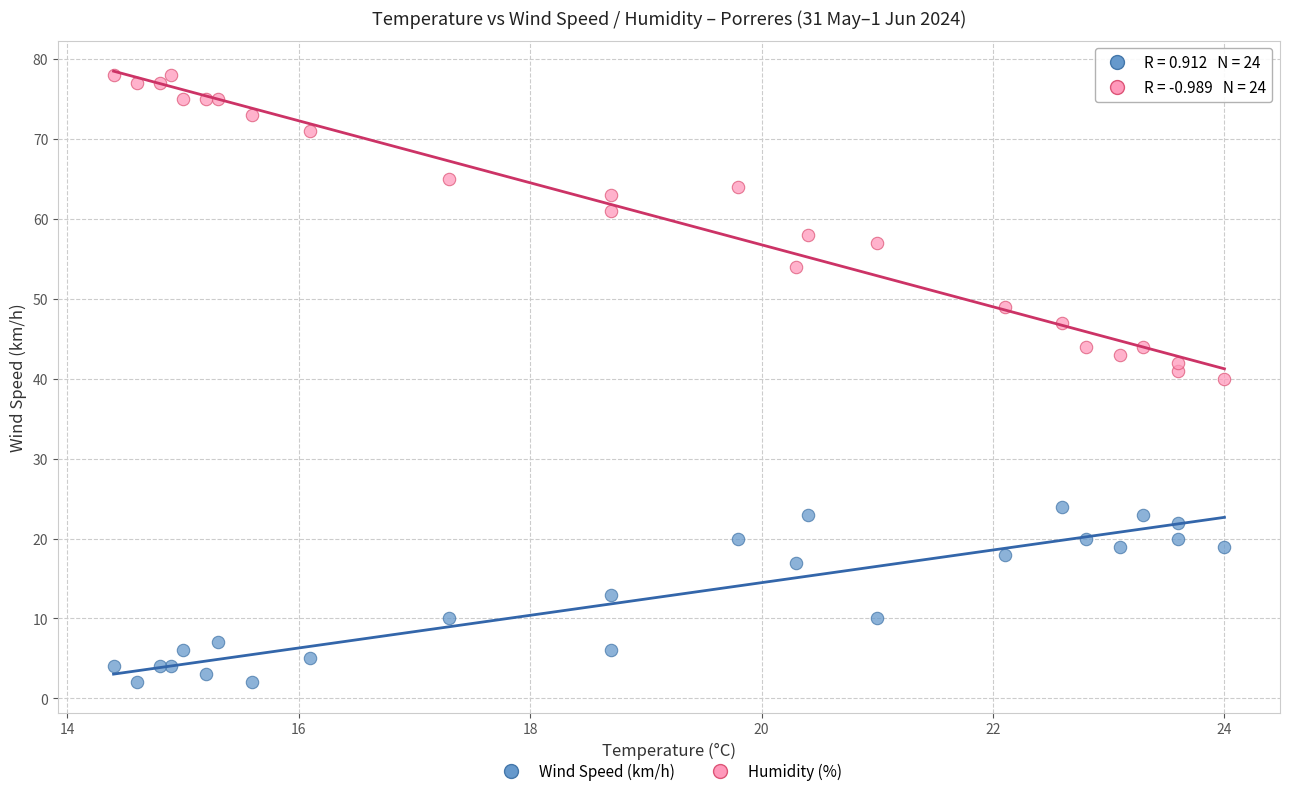

In the Humidity (%) series, what Y value is closest to 59?

58